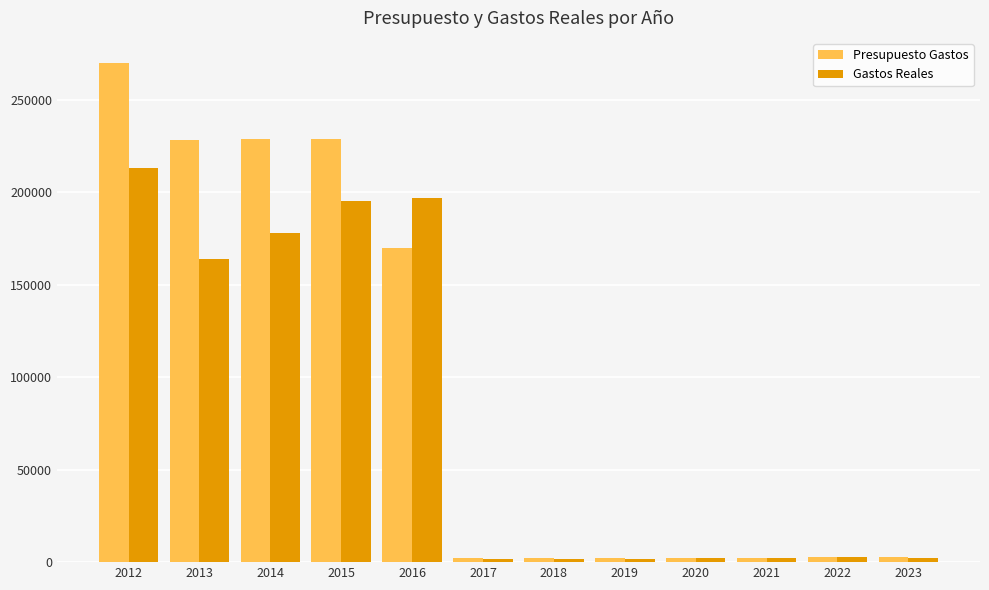

Rank the series at 2012 from highest to lowest value.

Presupuesto Gastos, Gastos Reales